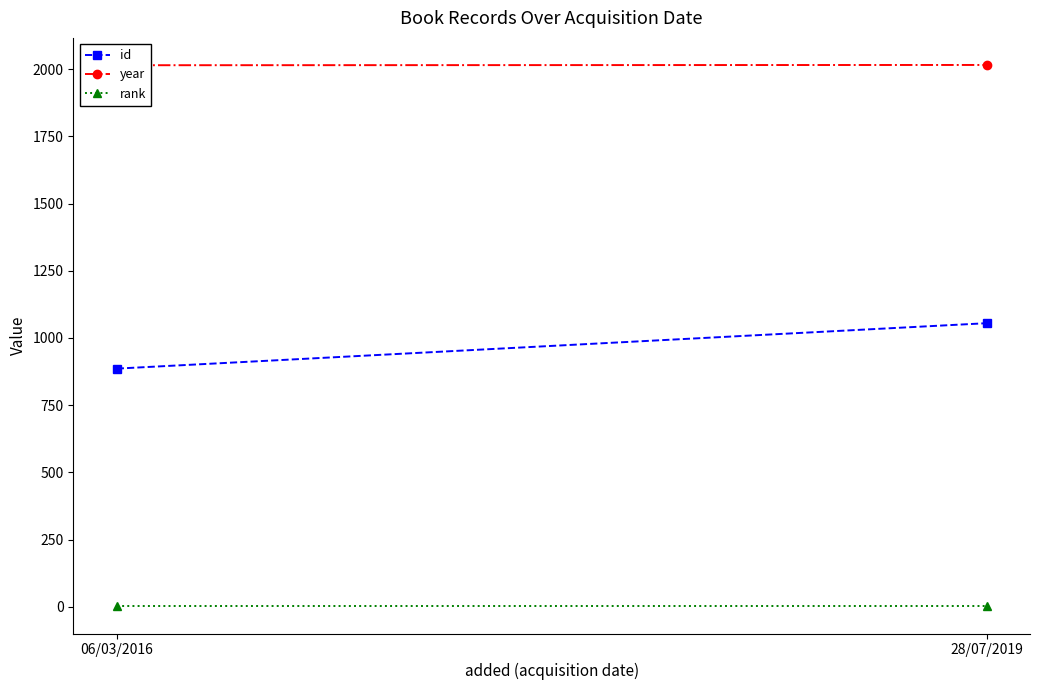

How many lines are shown in the chart?

3